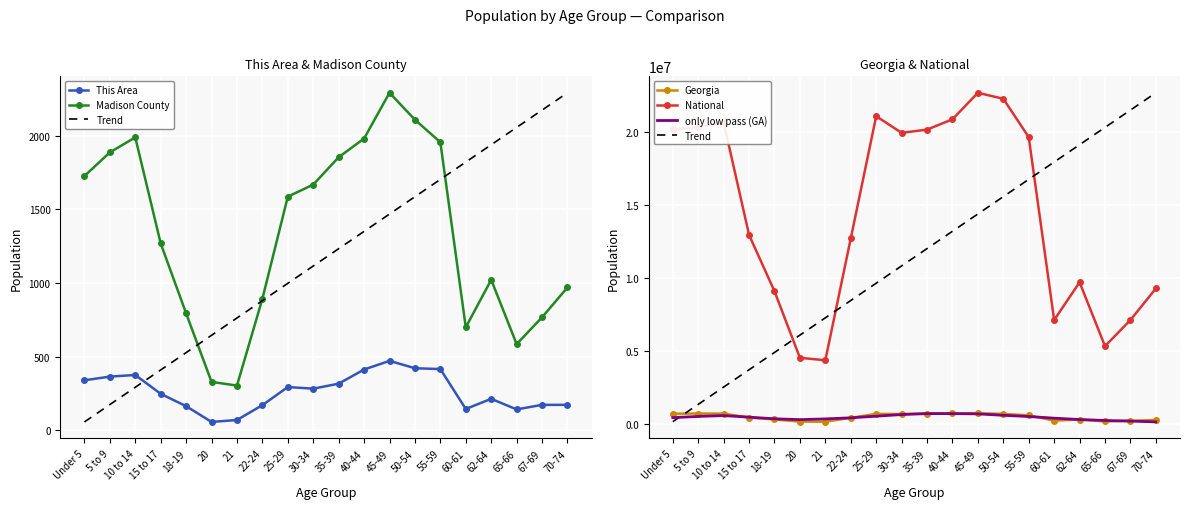

True or false: This Area has more than 2 points higher than both neighbors.

True